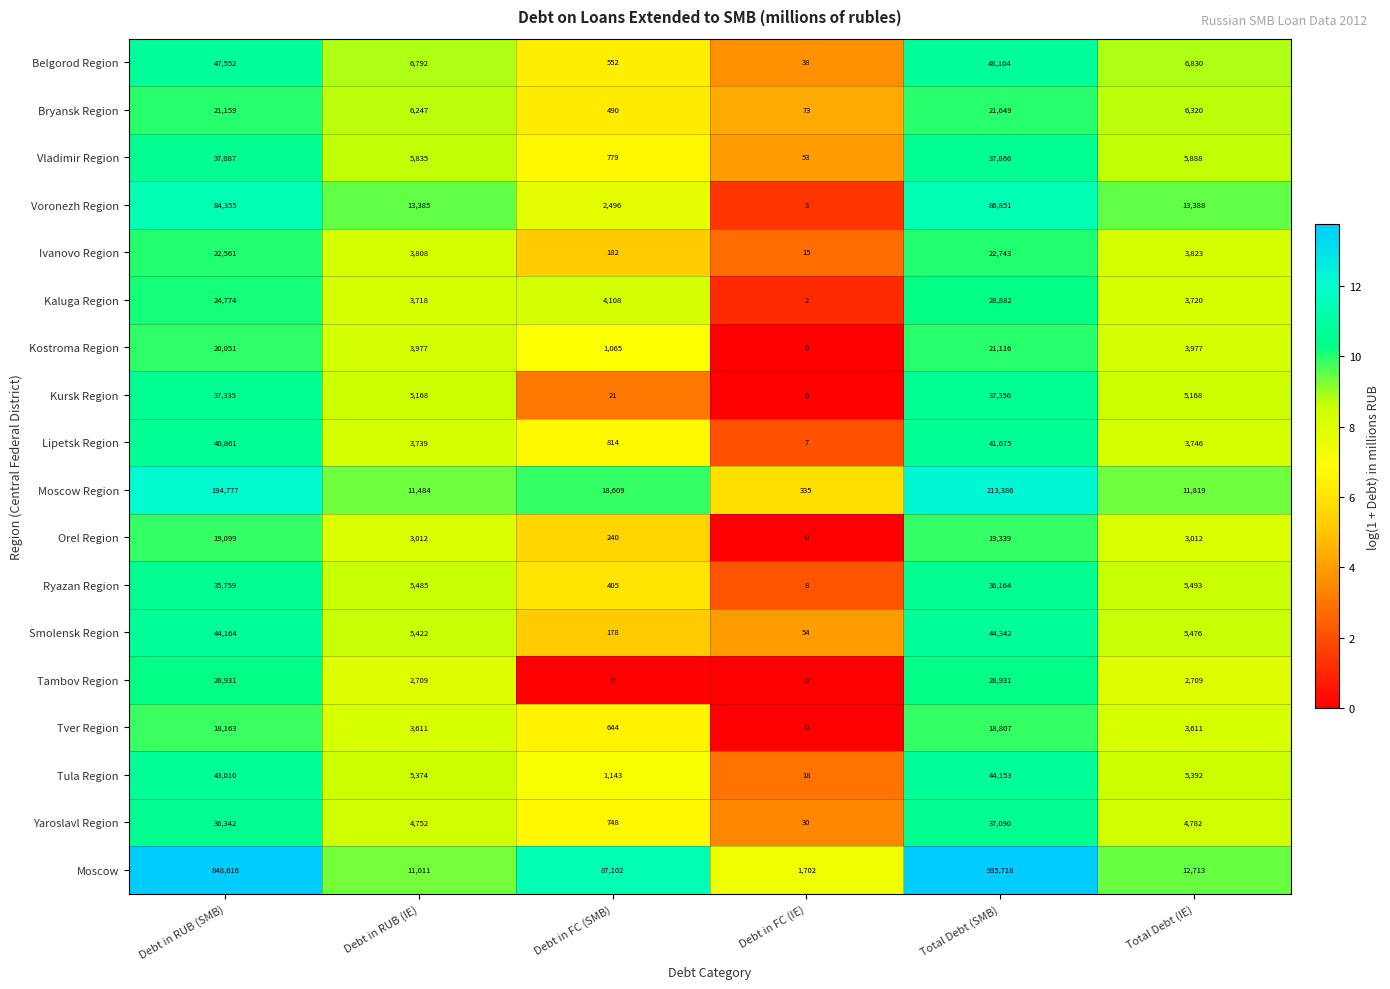

Which series has the widest spread of values?

Moscow